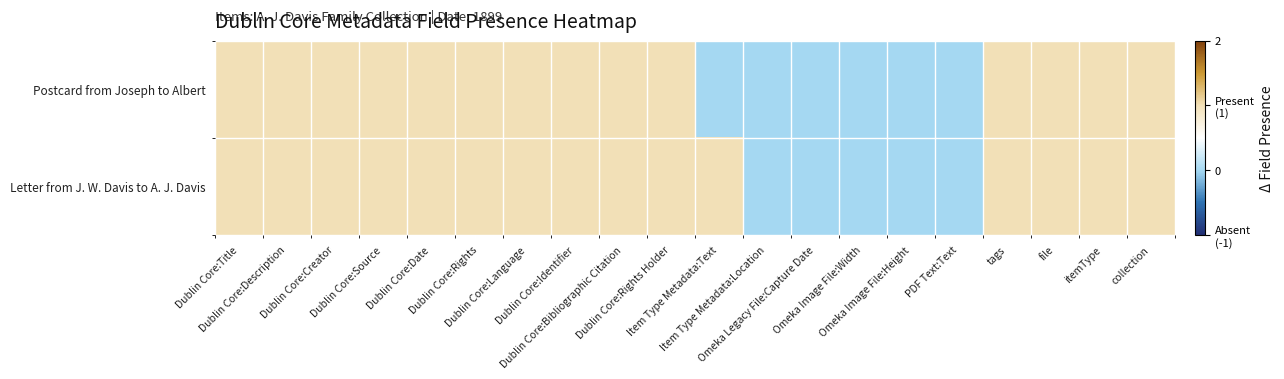

Between Dublin Core:Rights and Dublin Core:Language, which is larger?

Dublin Core:Rights